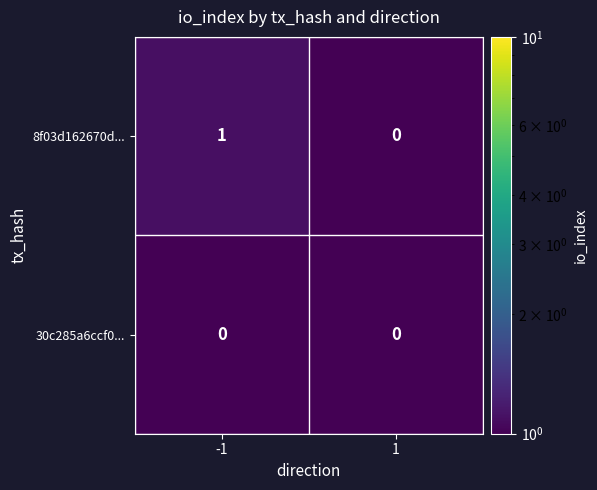

What is the minimum value shown in the chart?

0